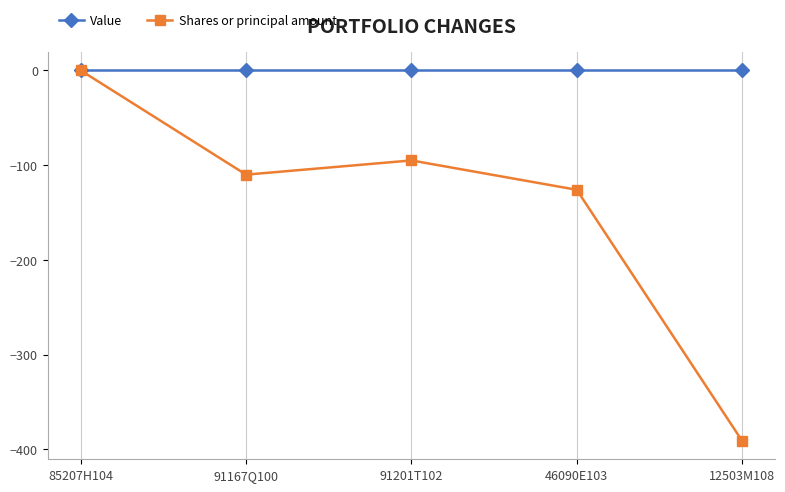

What are all the series names shown in the legend?

Value, Shares or principal amount